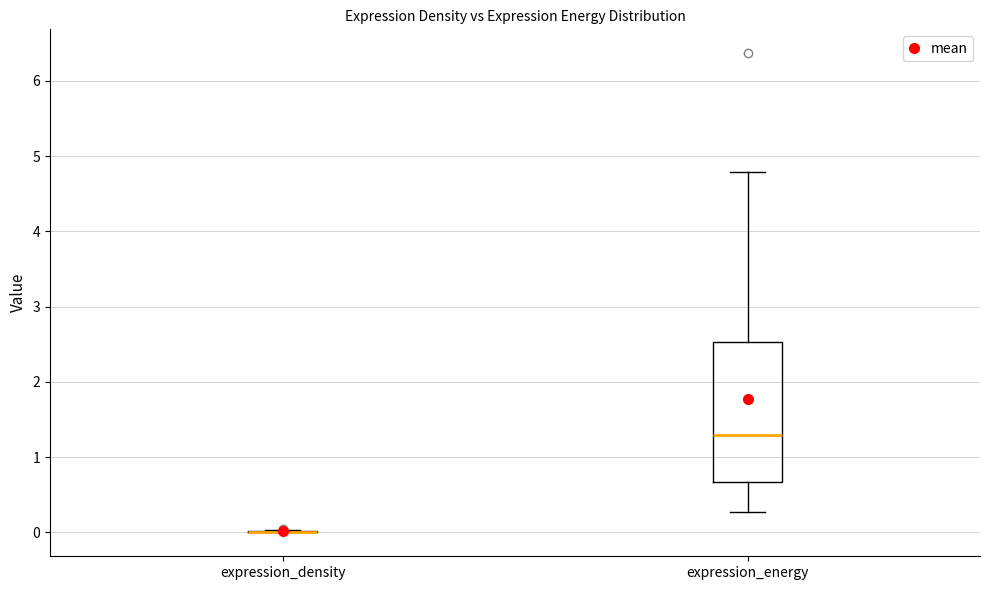

Comparing the boxes themselves (not the whiskers), which one is the tallest?

expression_energy